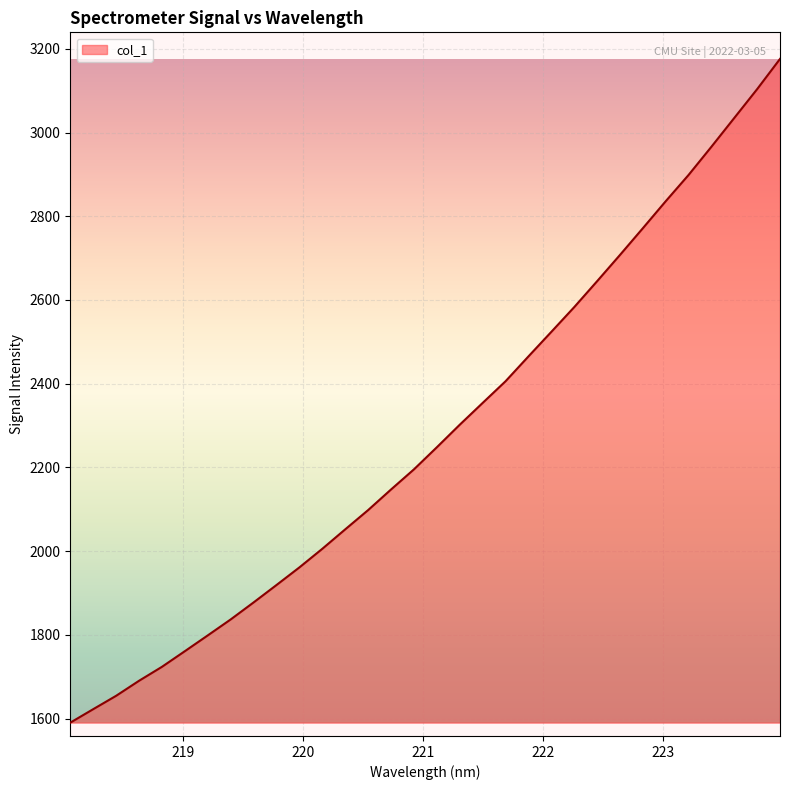

What is the greatest value displayed?

3175.9